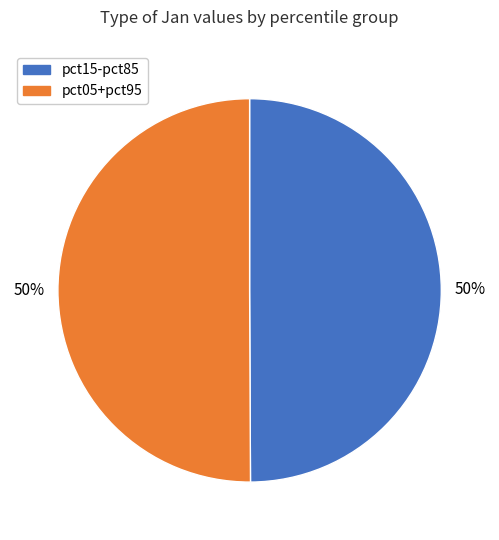

To the nearest percent, what is the average slice percentage?

50%